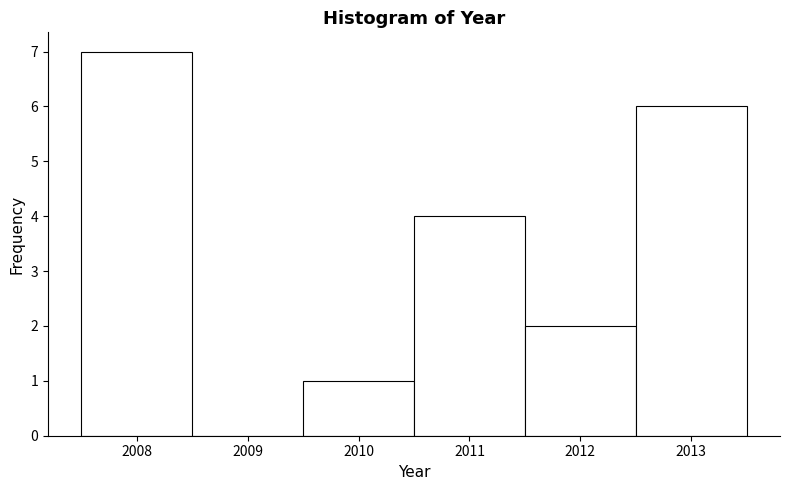

Over which range of the x-axis is the bar tallest?

2007.5 to 2008.5